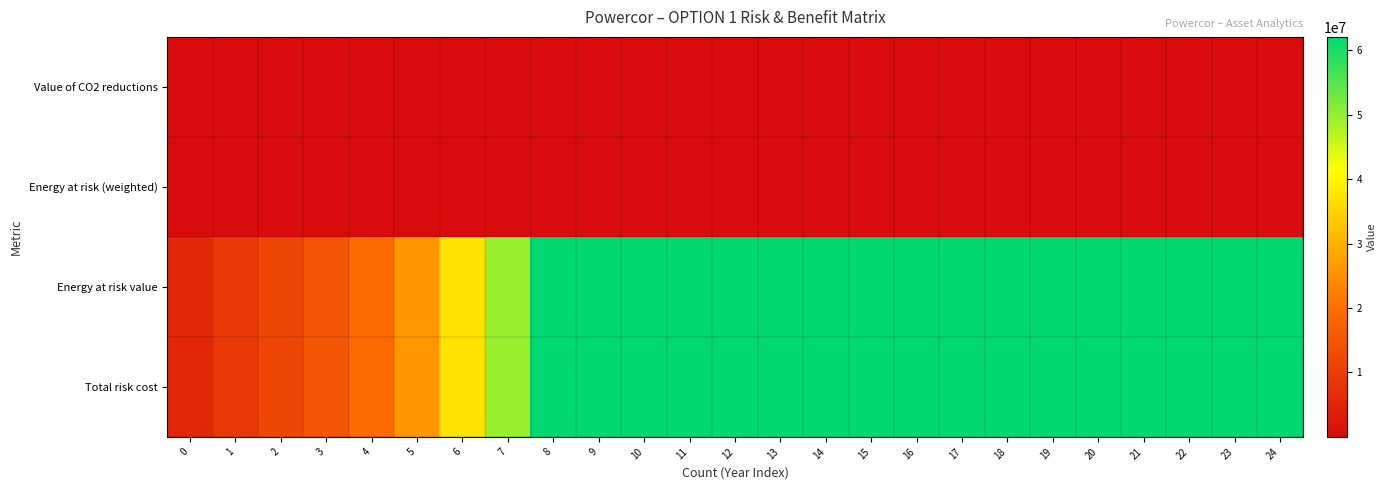

Which category has the highest value across all series?

8